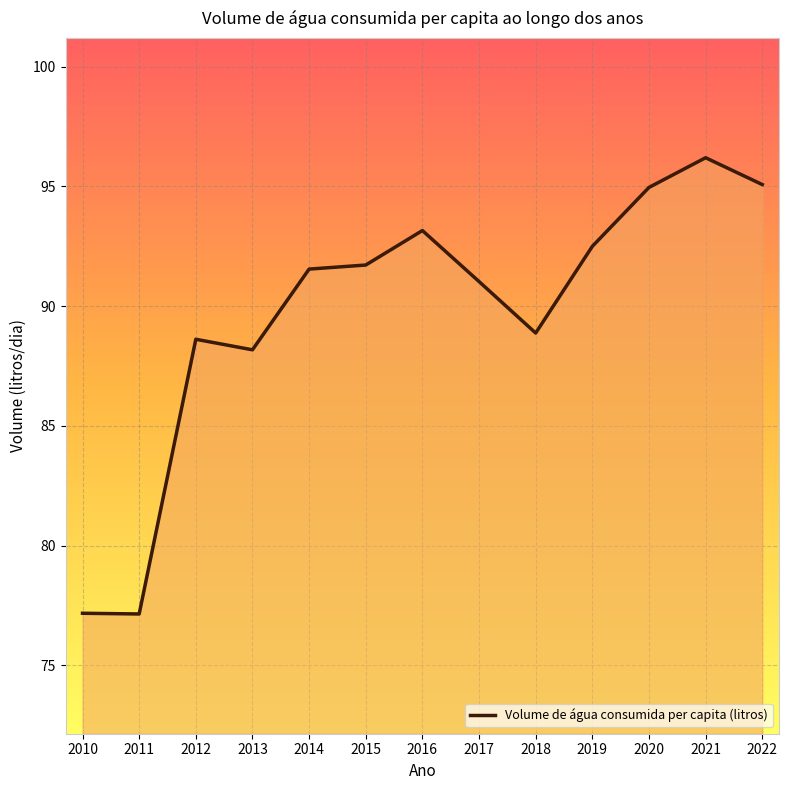

What is the difference between the second highest and minimum values?

17.9